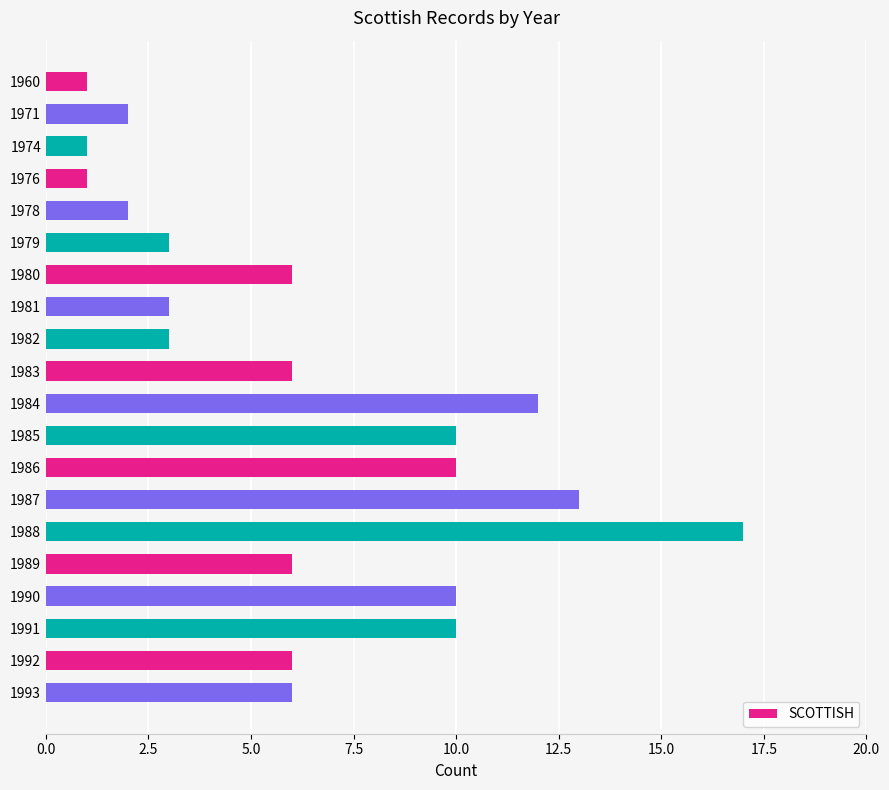

What is the smallest value displayed?

1